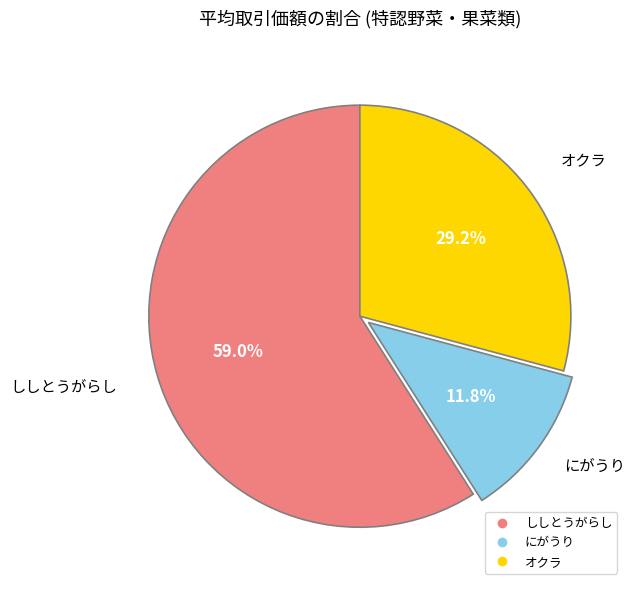

To the nearest percent, what is the average slice percentage?

33%